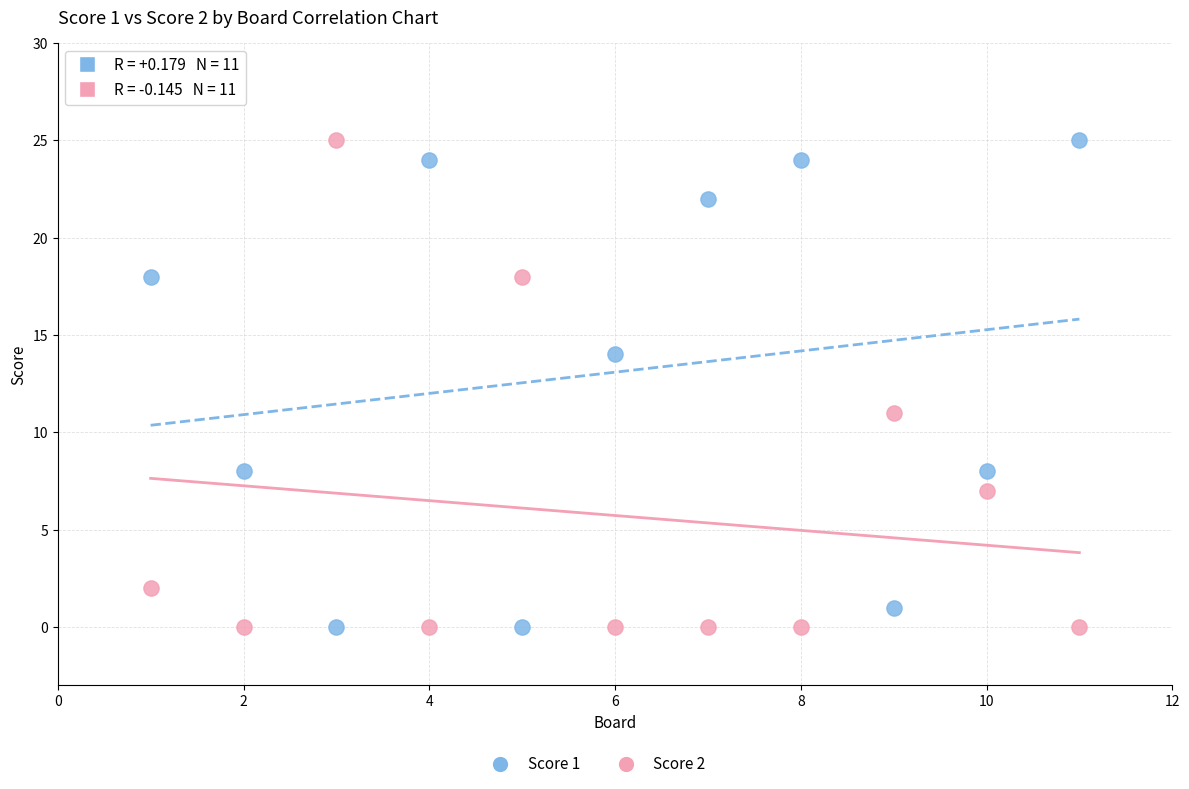

What is the X range (max minus min) for the scatter plot?

10